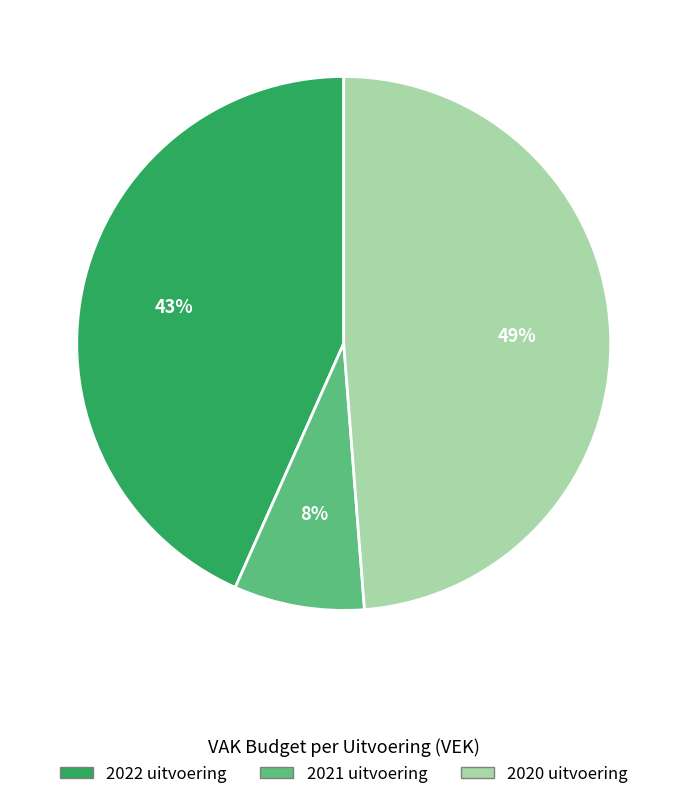

How many slices are in this pie chart?

3